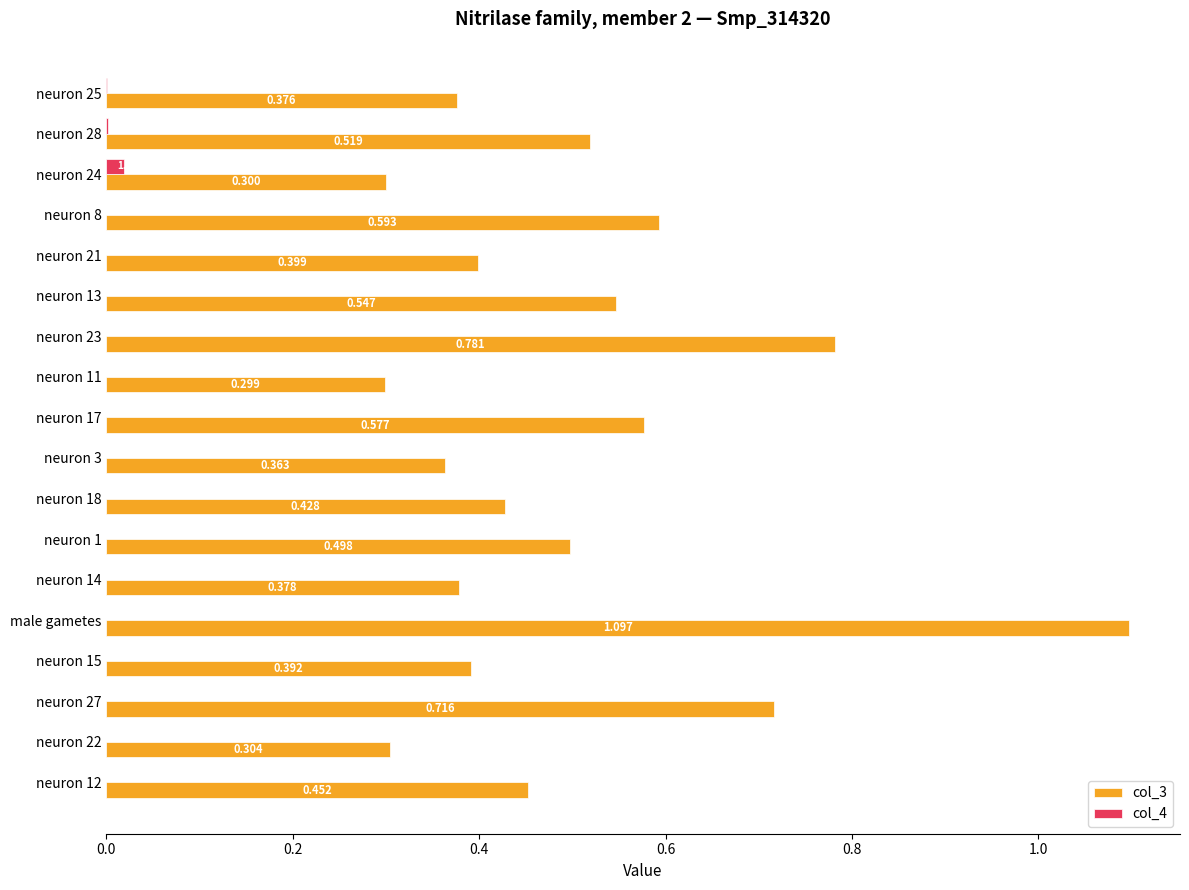

Which label corresponds to the largest value in the chart?

male gametes